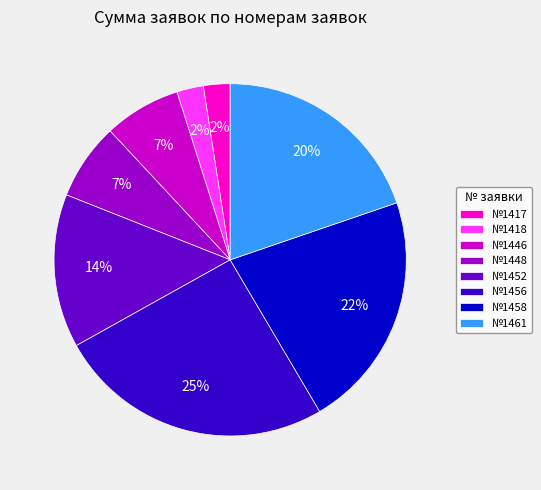

Do №1448 and №1417 together represent more than half of the pie?

No